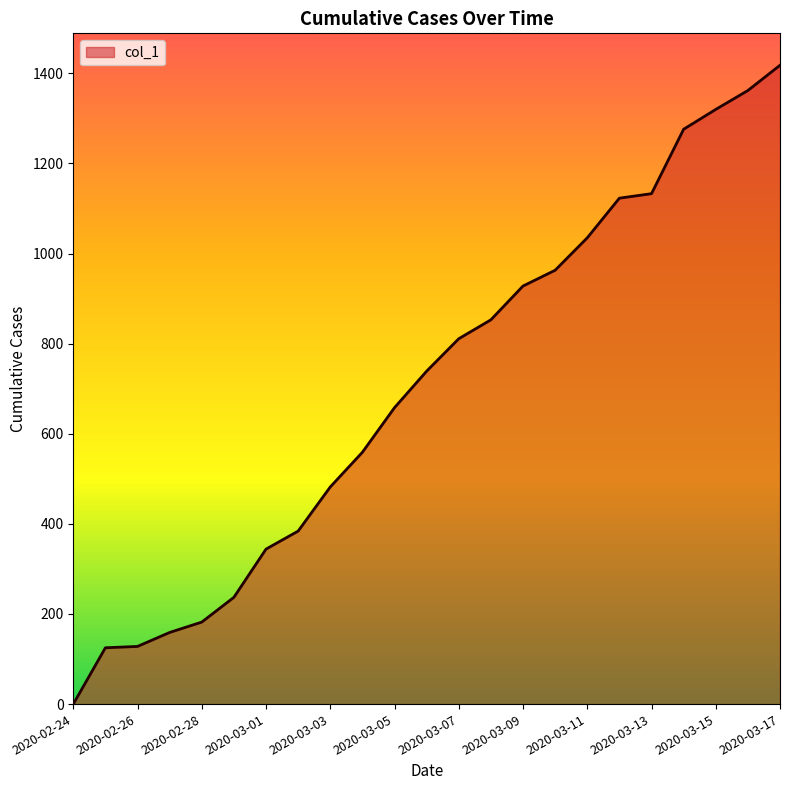

What is the difference between the maximum and minimum values?

1418